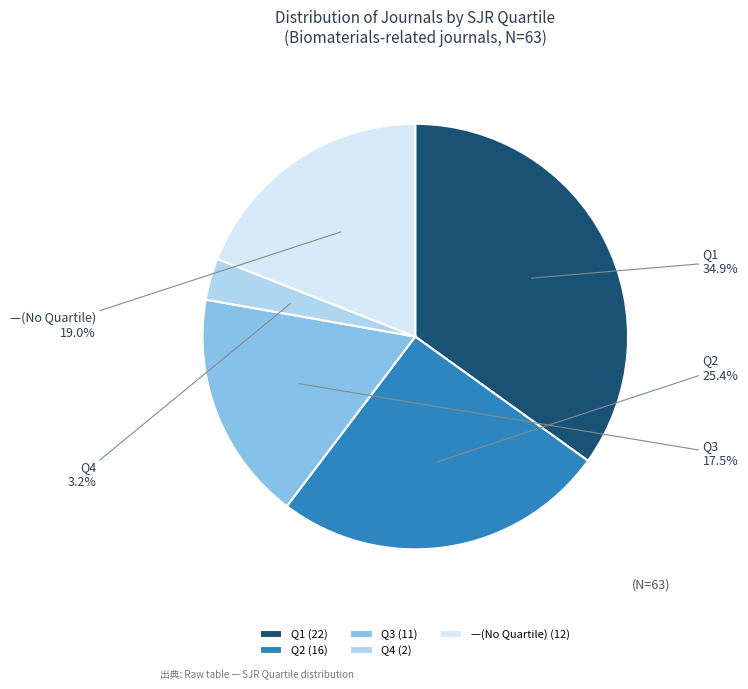

What portion of the pie excludes Q4?

96.8%